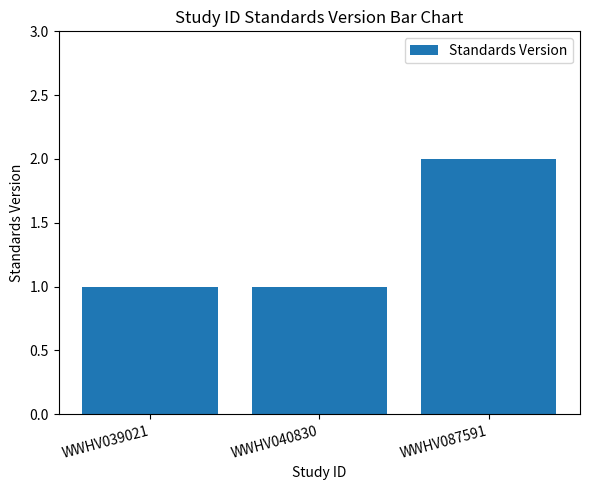

What is the difference between the maximum and minimum values?

1